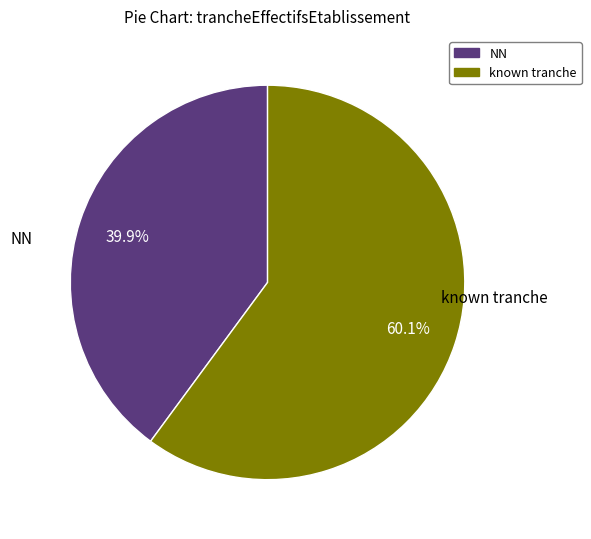

Rank the categories by value from lowest to highest.

NN, known tranche